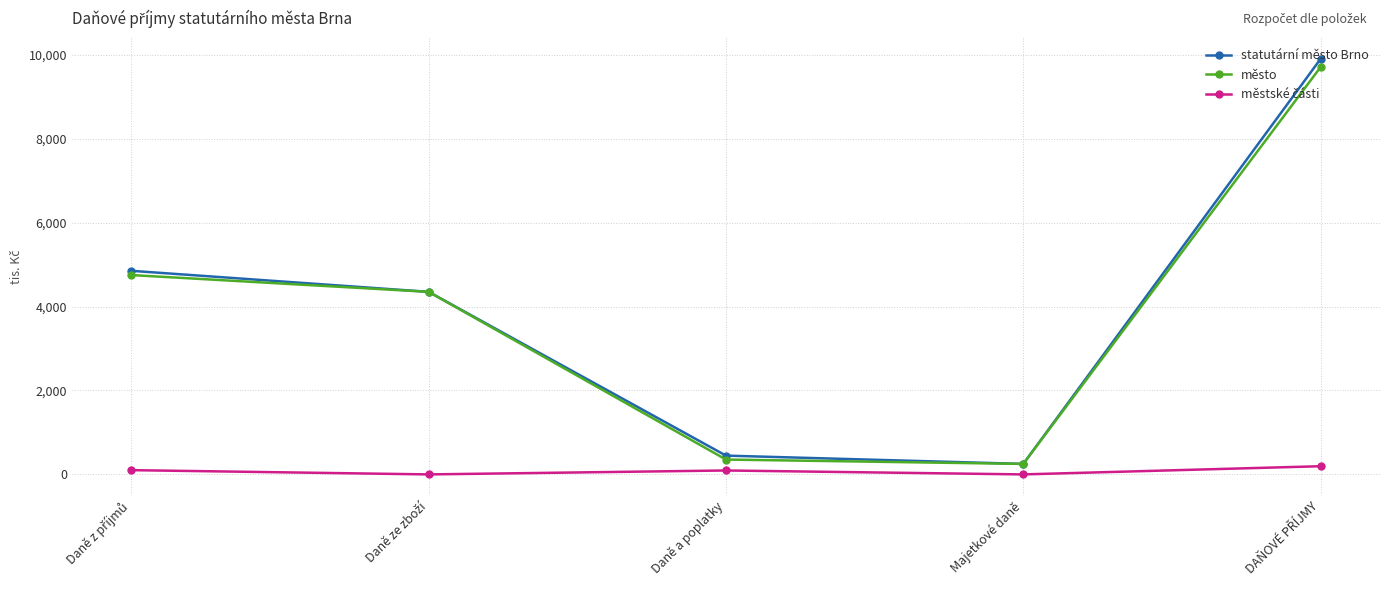

Reading left to right, what are all the values shown in this chart?

statutární město Brno: Daně z příjmů=4851432	Daně ze zboží=4350000	Daně a poplatky=447679	Majetkové daně=250000	DAŇOVÉ PŘÍJMY=9899111
město: Daně z příjmů=4750000	Daně ze zboží=4350000	Daně a poplatky=354025	Majetkové daně=250000	DAŇOVÉ PŘÍJMY=9704025
městské části: Daně z příjmů=101432	Daně ze zboží=0	Daně a poplatky=93654	Majetkové daně=0	DAŇOVÉ PŘÍJMY=195086